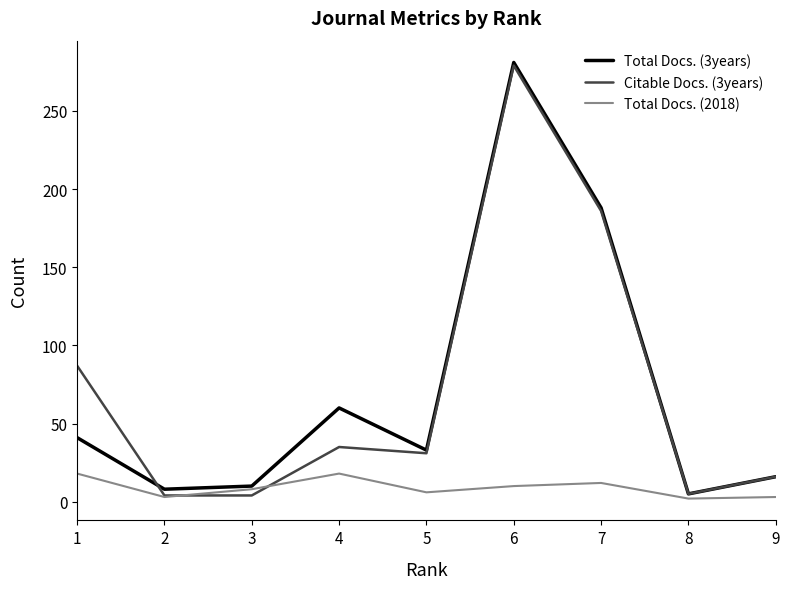

True or false: Citable Docs. (3years) has a value of 5 at 8.

True